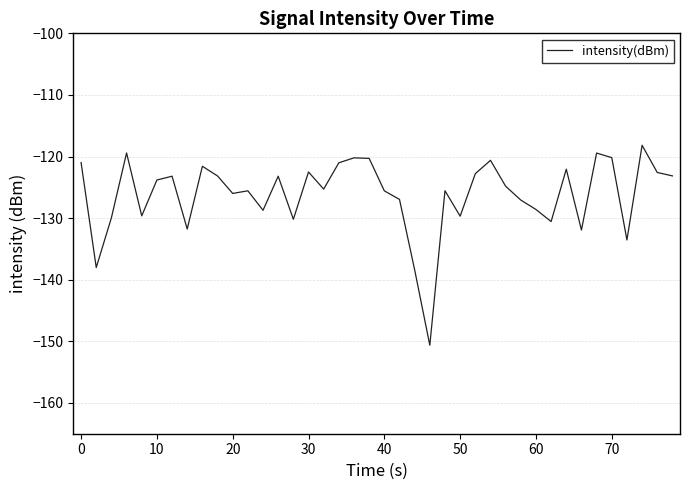

What is the difference between the maximum and minimum values?

32.5